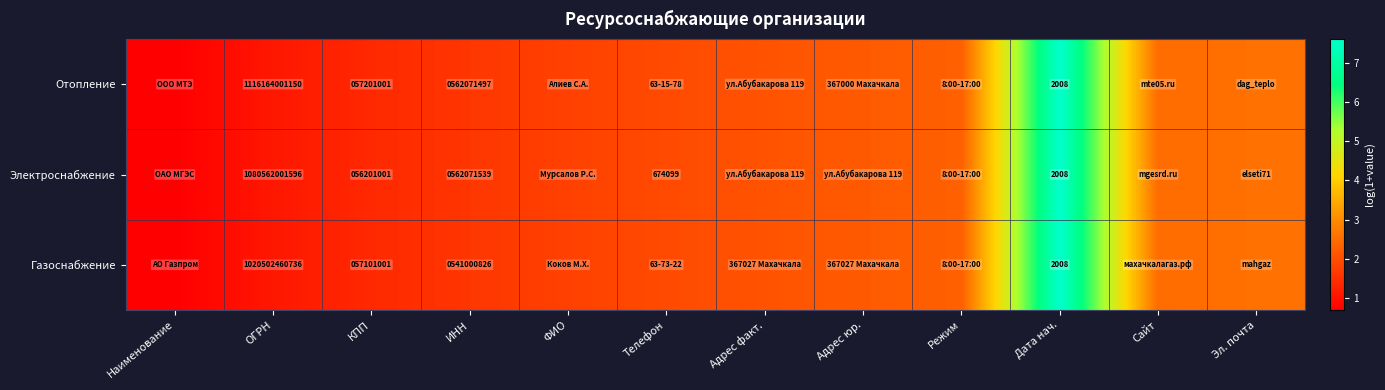

Is it true that Электроснабжение equals 0.7 at ИНН?

False